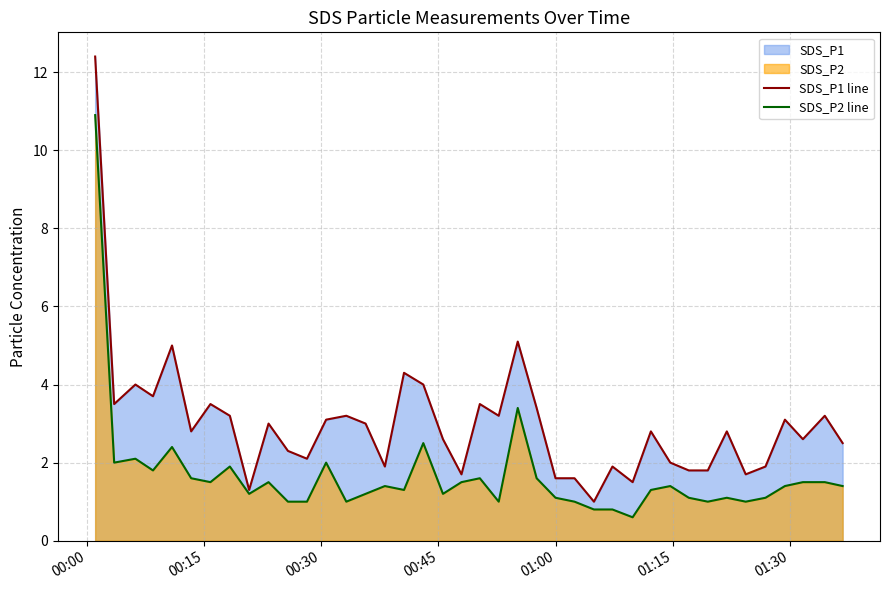

Which series has the largest total across all categories?

SDS_P1 line